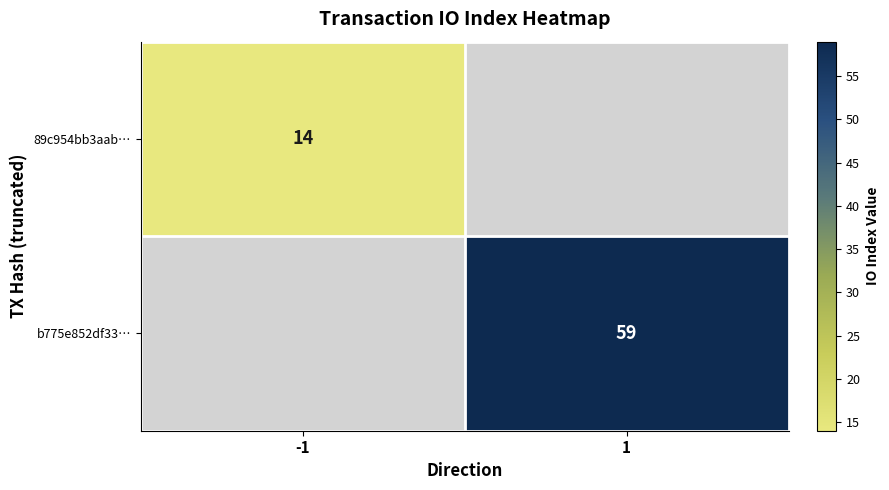

Is it true that 89c954bb3aab… equals 6 at -1?

False